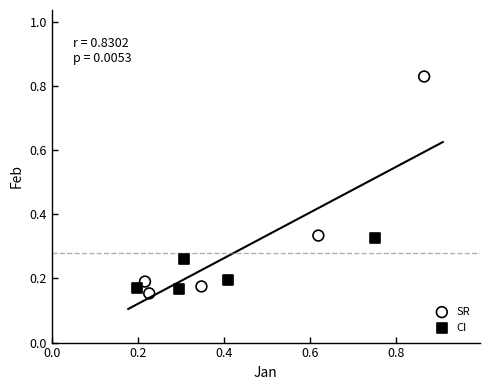

Which series contains the lowest Y value?

SR